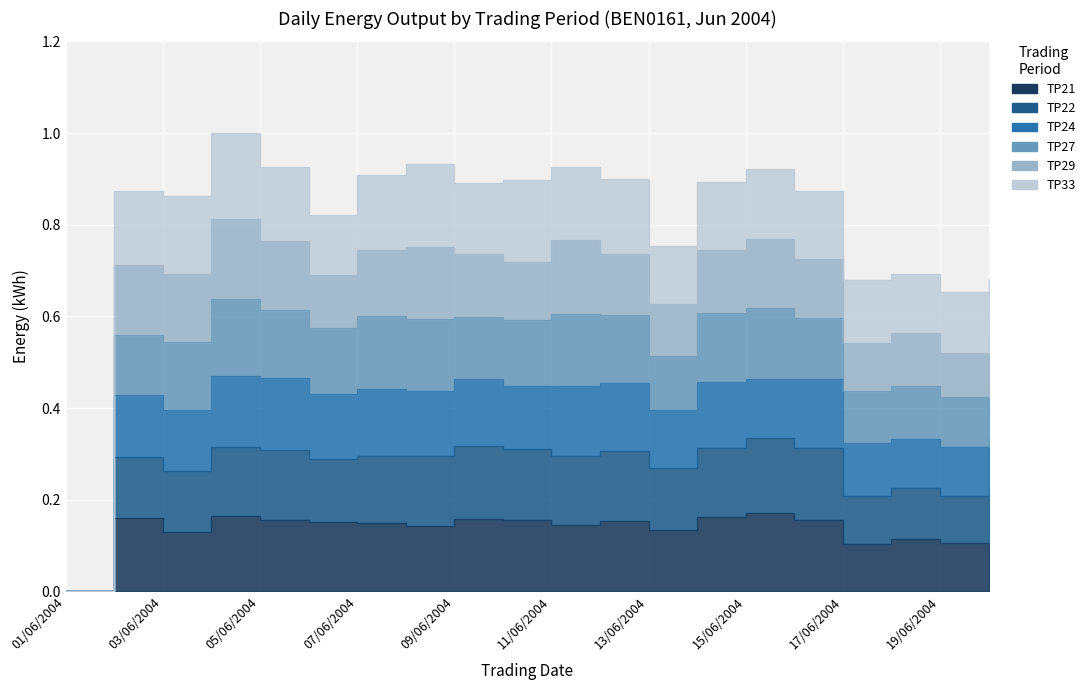

What is the value of the TP22 point at the 16th from the left?

0.3